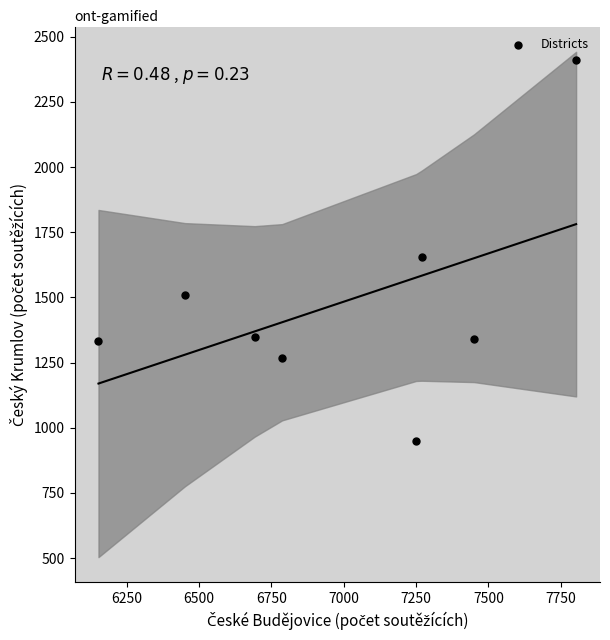

What is the average Y value?

1477